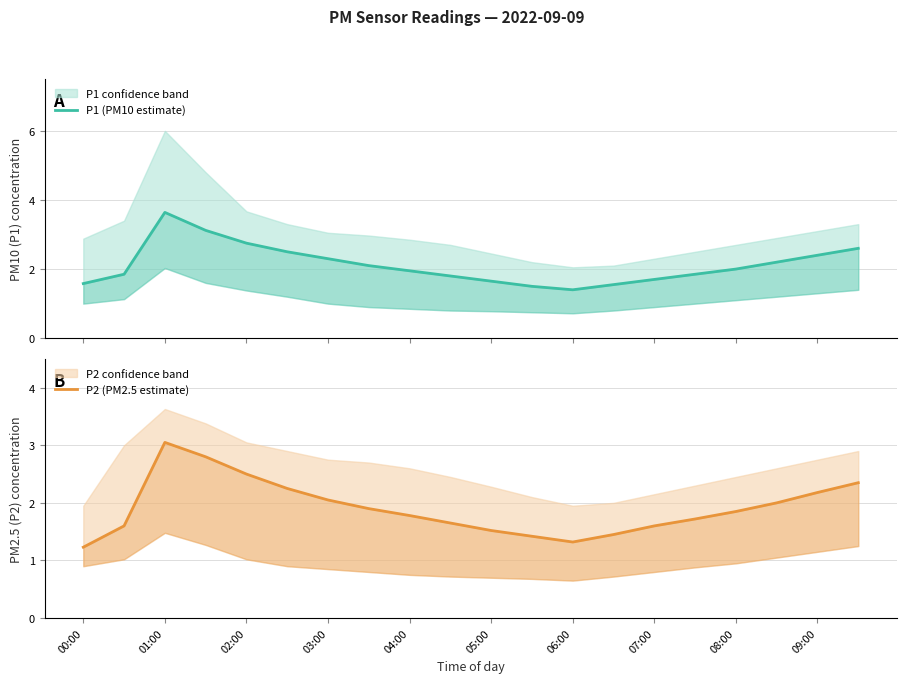

What is the value of the P1 (PM10 estimate) point at the 10th from the left?

1.8